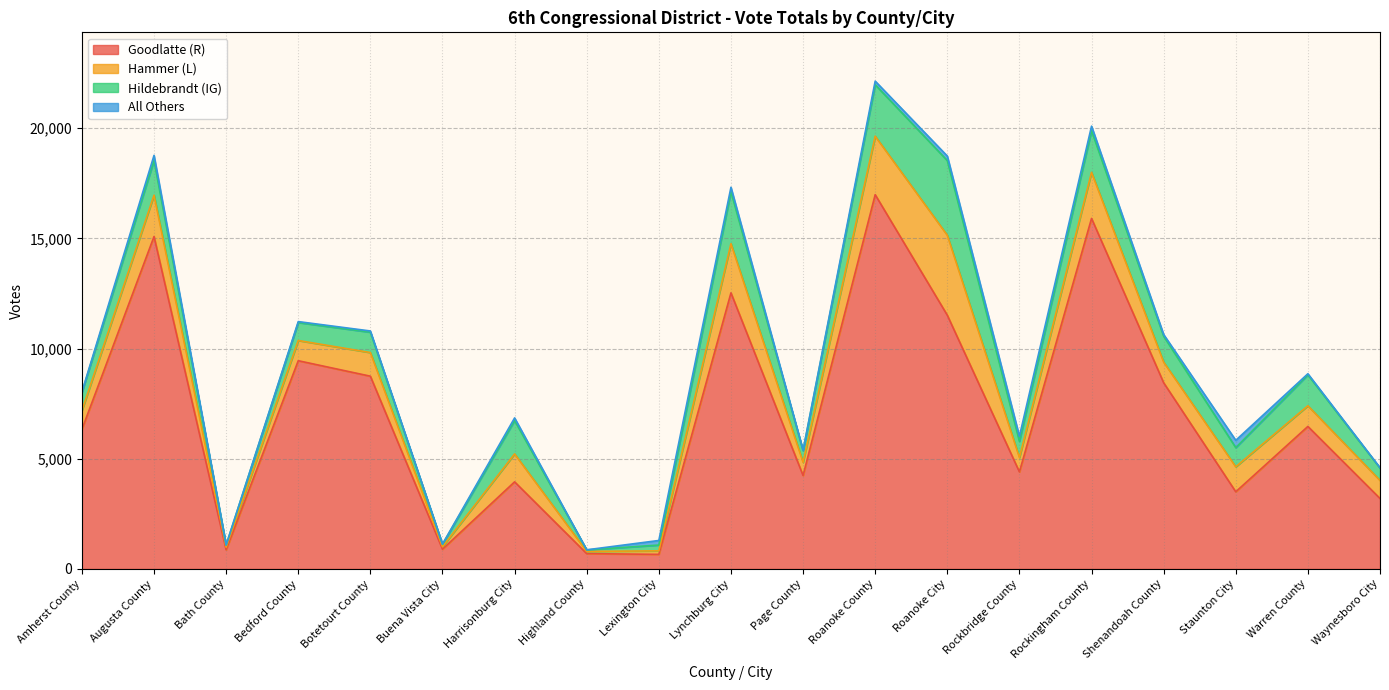

What are all the series names shown in the legend?

Goodlatte (R), Hammer (L), Hildebrandt (IG), All Others